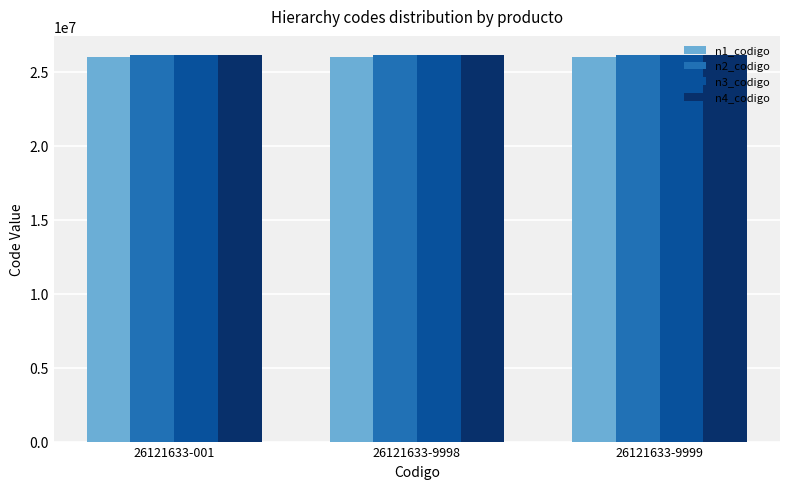

What is the minimum value shown in the chart?

26000000